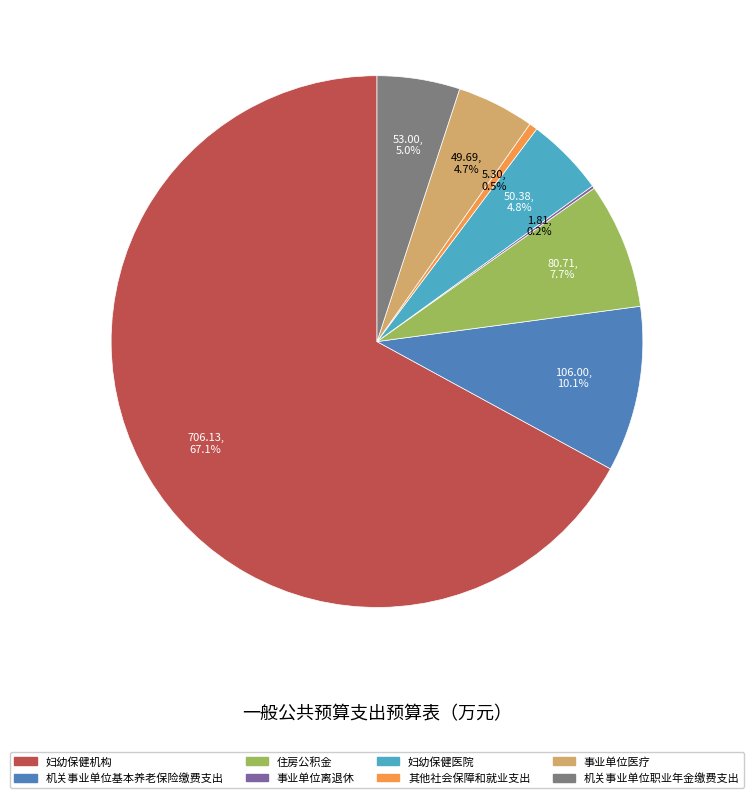

Which slice is the largest?

妇幼保健机构